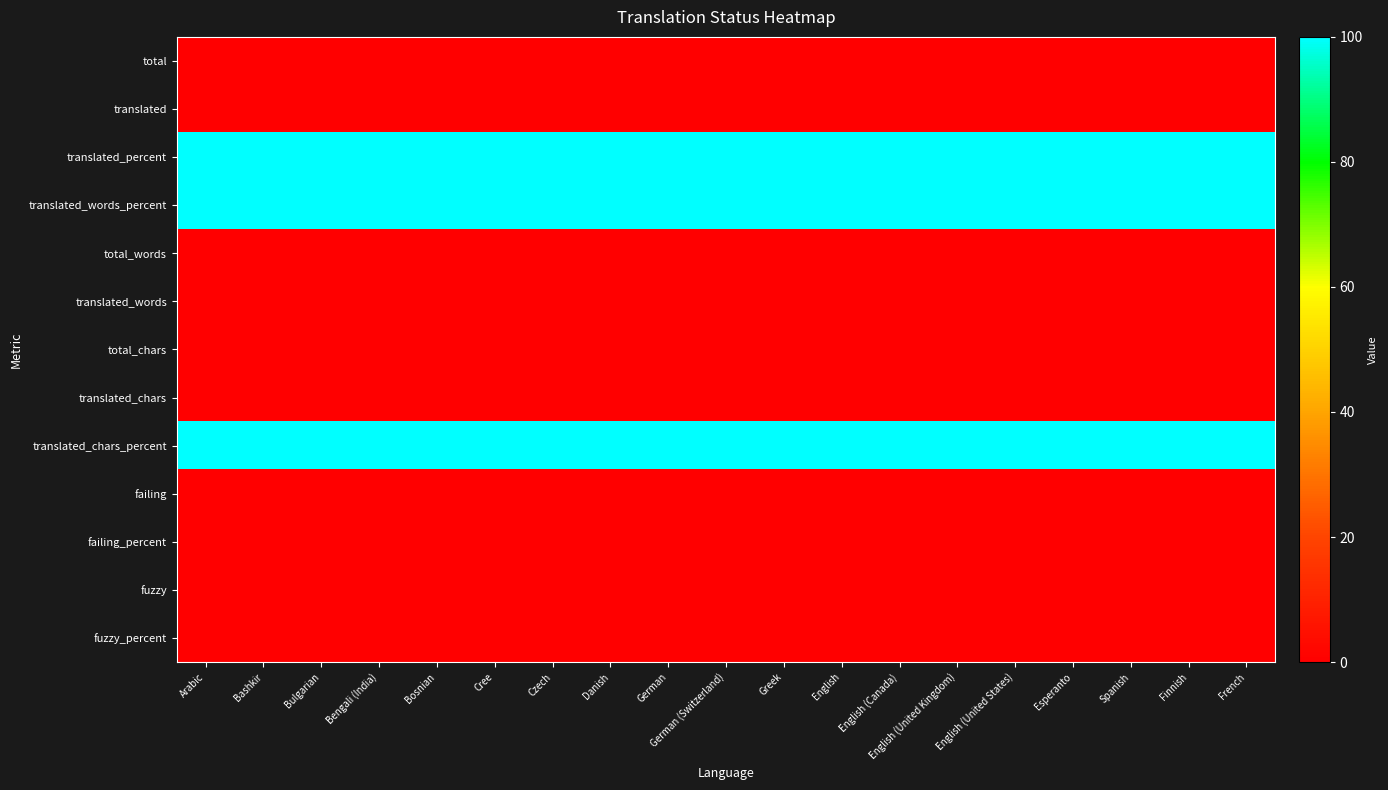

Reading left to right, transcribe all the data shown in this chart.

total: Arabic=0	Bashkir=0	Bulgarian=0	Bengali (India)=0	Bosnian=0	Cree=0	Czech=0	Danish=0	German=0	German (Switzerland)=0	Greek=0	English=0	English (Canada)=0	English (United Kingdom)=0	English (United States)=0	Esperanto=0	Spanish=0	Finnish=0	French=0
translated: Arabic=0	Bashkir=0	Bulgarian=0	Bengali (India)=0	Bosnian=0	Cree=0	Czech=0	Danish=0	German=0	German (Switzerland)=0	Greek=0	English=0	English (Canada)=0	English (United Kingdom)=0	English (United States)=0	Esperanto=0	Spanish=0	Finnish=0	French=0
translated_percent: Arabic=100	Bashkir=100	Bulgarian=100	Bengali (India)=100	Bosnian=100	Cree=100	Czech=100	Danish=100	German=100	German (Switzerland)=100	Greek=100	English=100	English (Canada)=100	English (United Kingdom)=100	English (United States)=100	Esperanto=100	Spanish=100	Finnish=100	French=100
translated_words_percent: Arabic=100	Bashkir=100	Bulgarian=100	Bengali (India)=100	Bosnian=100	Cree=100	Czech=100	Danish=100	German=100	German (Switzerland)=100	Greek=100	English=100	English (Canada)=100	English (United Kingdom)=100	English (United States)=100	Esperanto=100	Spanish=100	Finnish=100	French=100
total_words: Arabic=0	Bashkir=0	Bulgarian=0	Bengali (India)=0	Bosnian=0	Cree=0	Czech=0	Danish=0	German=0	German (Switzerland)=0	Greek=0	English=0	English (Canada)=0	English (United Kingdom)=0	English (United States)=0	Esperanto=0	Spanish=0	Finnish=0	French=0
translated_words: Arabic=0	Bashkir=0	Bulgarian=0	Bengali (India)=0	Bosnian=0	Cree=0	Czech=0	Danish=0	German=0	German (Switzerland)=0	Greek=0	English=0	English (Canada)=0	English (United Kingdom)=0	English (United States)=0	Esperanto=0	Spanish=0	Finnish=0	French=0
total_chars: Arabic=0	Bashkir=0	Bulgarian=0	Bengali (India)=0	Bosnian=0	Cree=0	Czech=0	Danish=0	German=0	German (Switzerland)=0	Greek=0	English=0	English (Canada)=0	English (United Kingdom)=0	English (United States)=0	Esperanto=0	Spanish=0	Finnish=0	French=0
translated_chars: Arabic=0	Bashkir=0	Bulgarian=0	Bengali (India)=0	Bosnian=0	Cree=0	Czech=0	Danish=0	German=0	German (Switzerland)=0	Greek=0	English=0	English (Canada)=0	English (United Kingdom)=0	English (United States)=0	Esperanto=0	Spanish=0	Finnish=0	French=0
translated_chars_percent: Arabic=100	Bashkir=100	Bulgarian=100	Bengali (India)=100	Bosnian=100	Cree=100	Czech=100	Danish=100	German=100	German (Switzerland)=100	Greek=100	English=100	English (Canada)=100	English (United Kingdom)=100	English (United States)=100	Esperanto=100	Spanish=100	Finnish=100	French=100
failing: Arabic=0	Bashkir=0	Bulgarian=0	Bengali (India)=0	Bosnian=0	Cree=0	Czech=0	Danish=0	German=0	German (Switzerland)=0	Greek=0	English=0	English (Canada)=0	English (United Kingdom)=0	English (United States)=0	Esperanto=0	Spanish=0	Finnish=0	French=0
failing_percent: Arabic=0	Bashkir=0	Bulgarian=0	Bengali (India)=0	Bosnian=0	Cree=0	Czech=0	Danish=0	German=0	German (Switzerland)=0	Greek=0	English=0	English (Canada)=0	English (United Kingdom)=0	English (United States)=0	Esperanto=0	Spanish=0	Finnish=0	French=0
fuzzy: Arabic=0	Bashkir=0	Bulgarian=0	Bengali (India)=0	Bosnian=0	Cree=0	Czech=0	Danish=0	German=0	German (Switzerland)=0	Greek=0	English=0	English (Canada)=0	English (United Kingdom)=0	English (United States)=0	Esperanto=0	Spanish=0	Finnish=0	French=0
fuzzy_percent: Arabic=0	Bashkir=0	Bulgarian=0	Bengali (India)=0	Bosnian=0	Cree=0	Czech=0	Danish=0	German=0	German (Switzerland)=0	Greek=0	English=0	English (Canada)=0	English (United Kingdom)=0	English (United States)=0	Esperanto=0	Spanish=0	Finnish=0	French=0